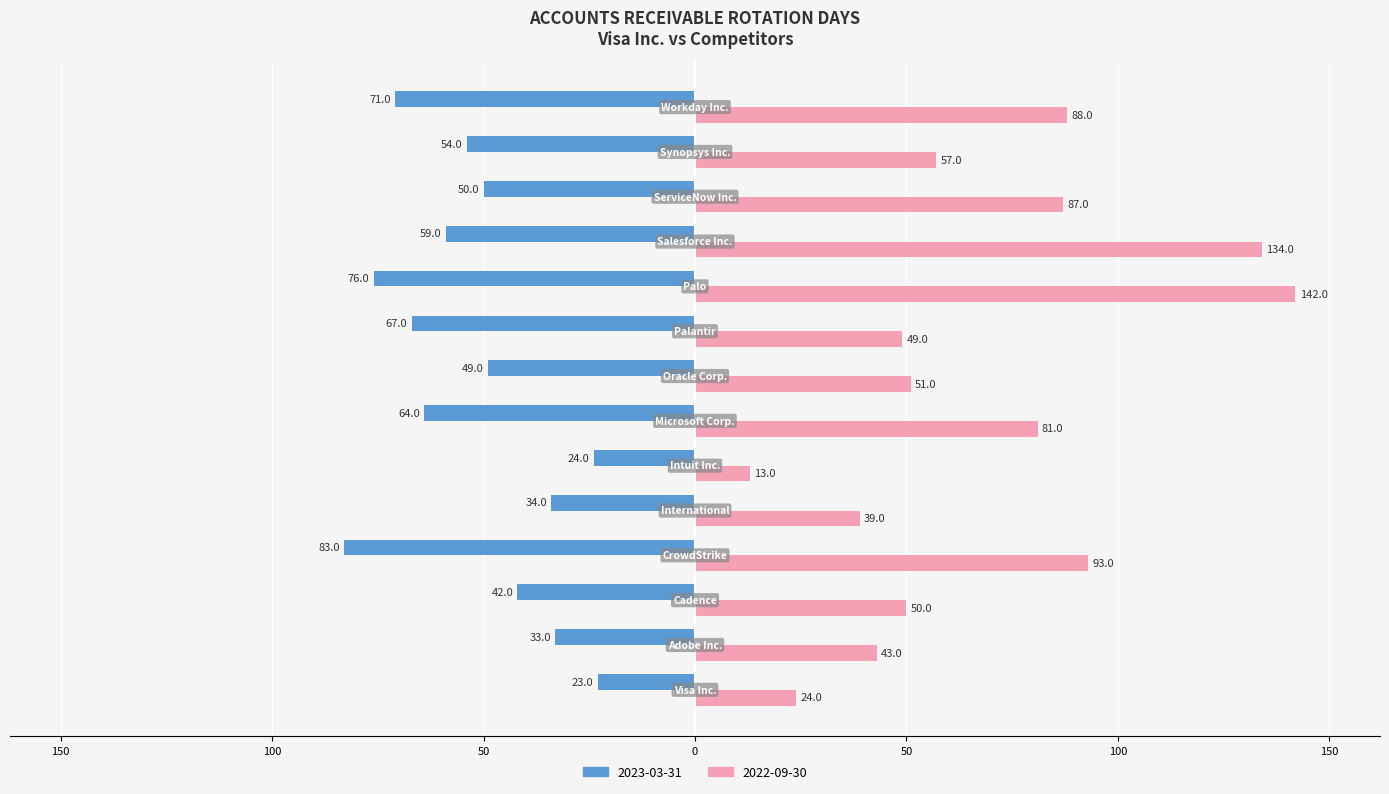

What are all the series names shown in the legend?

2023-03-31, 2022-09-30